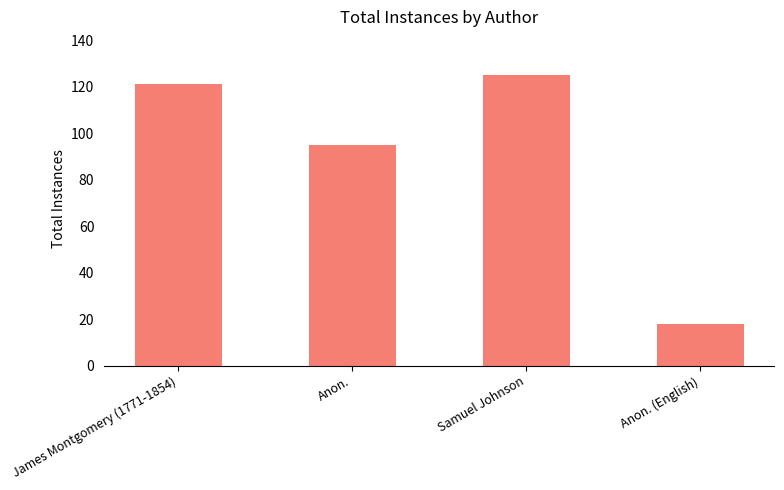

What is the change in value from James Montgomery (1771-1854) to Samuel Johnson?

+4